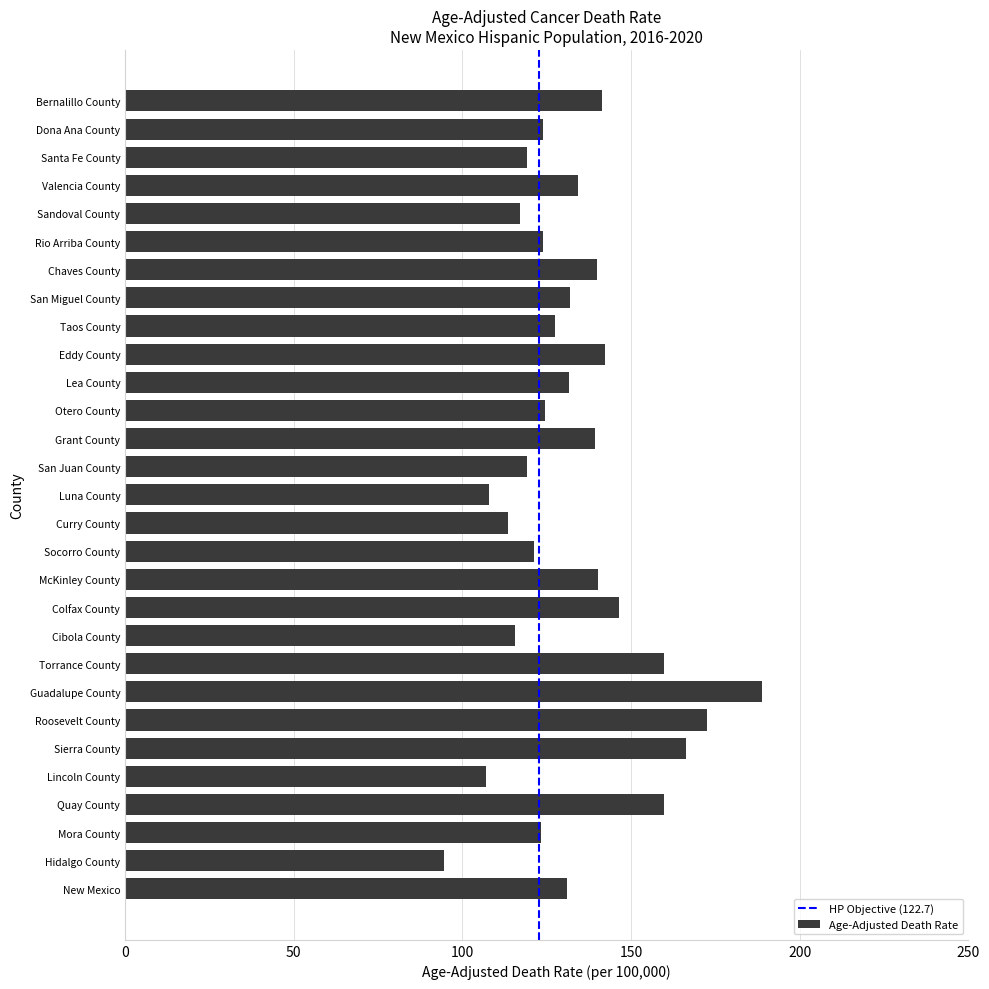

Which has a higher value, Mora County or Sandoval County?

Mora County